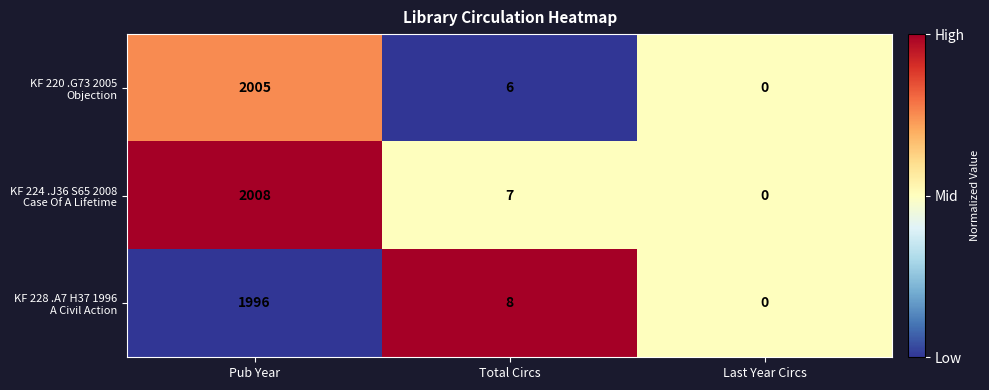

At which category is the sum across all series the highest?

Pub Year